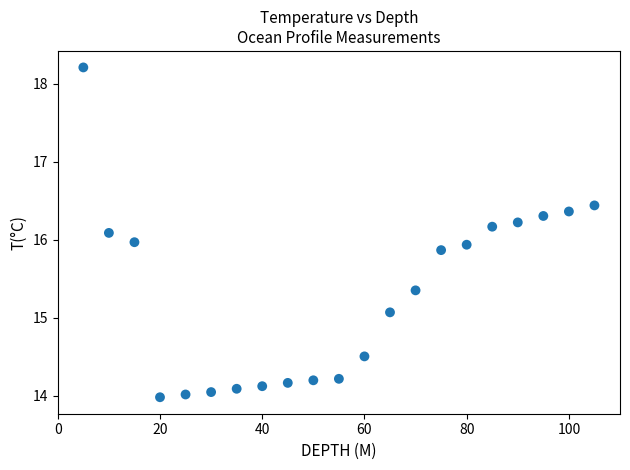

What is the range of X values (max minus min)?

100.0